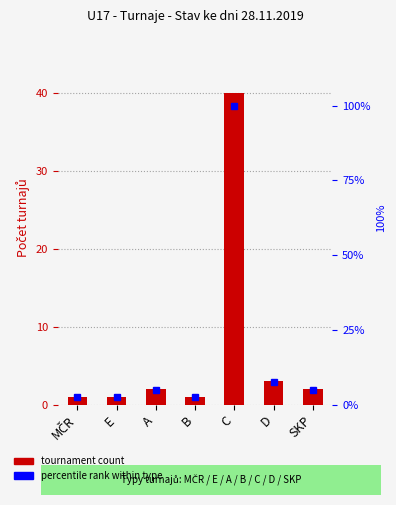

What is the label of the 3rd bar from the right?

C